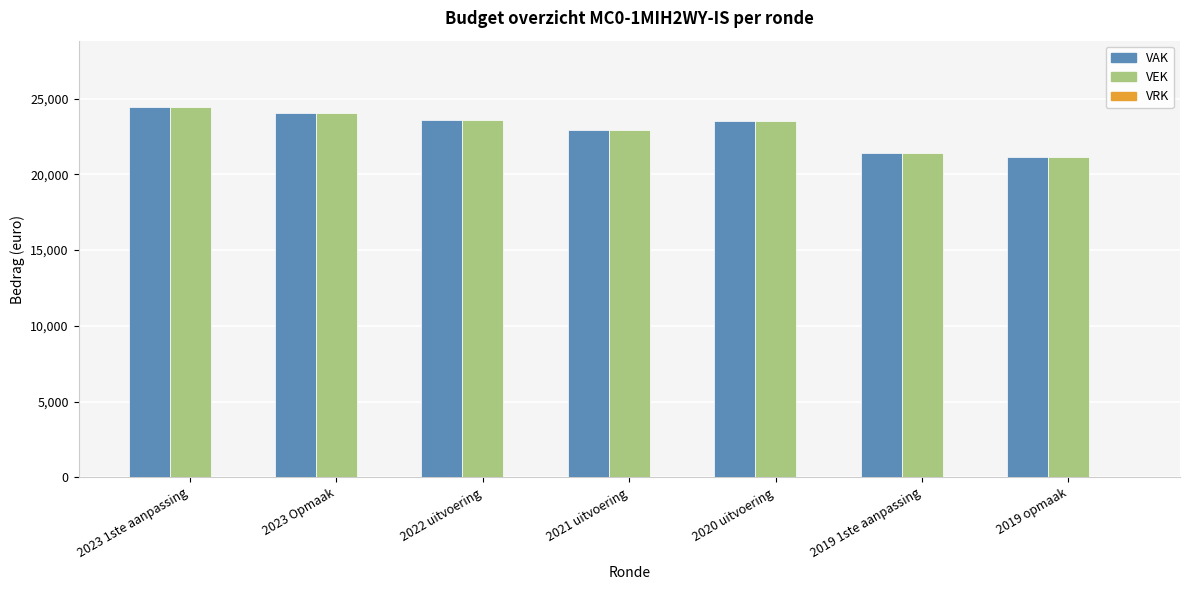

At which category is the sum across all series the highest?

2023 1ste aanpassing